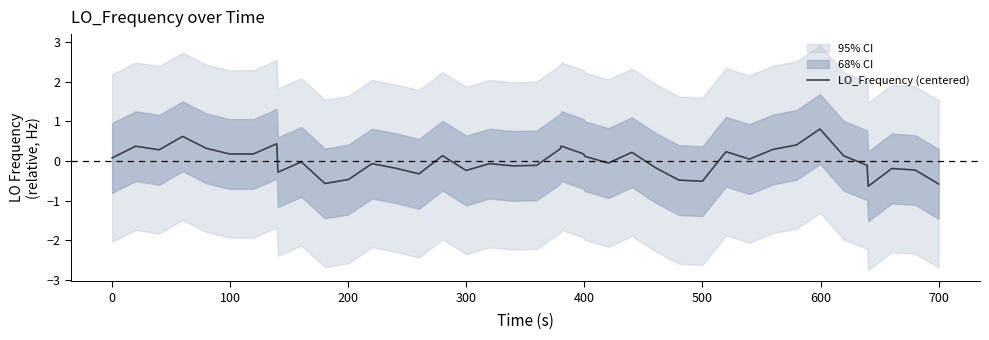

True or false: the data has more than 1 interior local peaks.

True